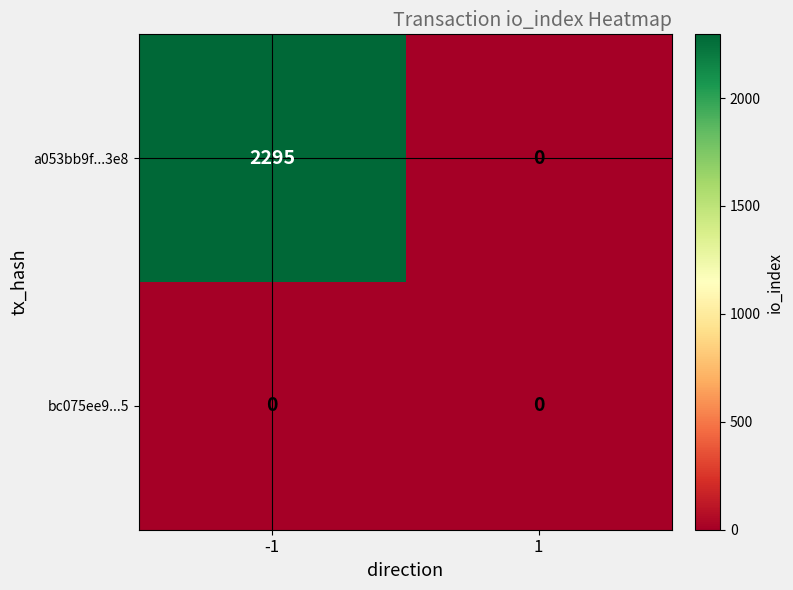

The a053bb9f...3e8 series shows 0 at 1. True or false?

True